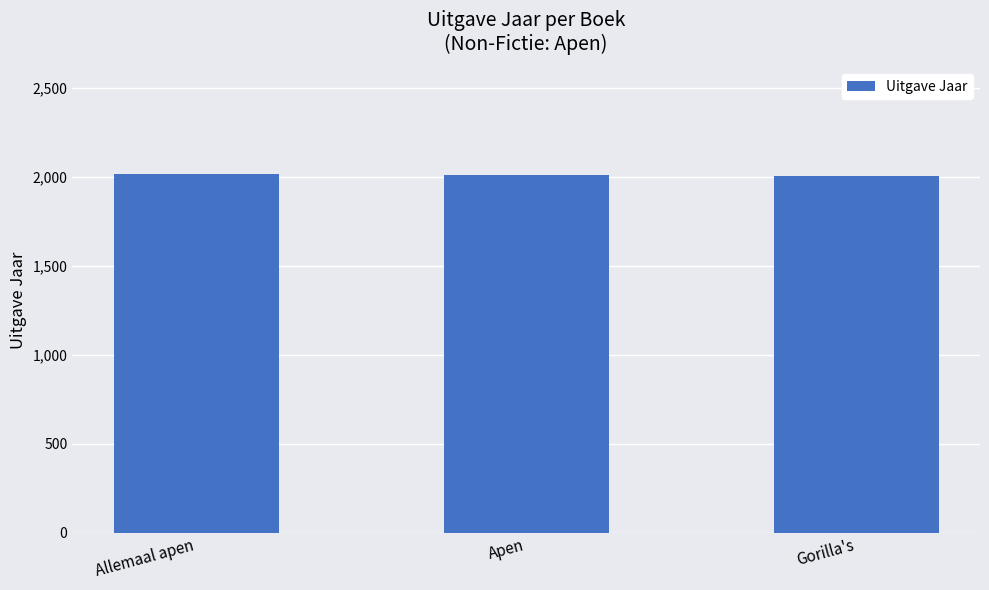

Approximately how many times larger is the value at Allemaal apen compared to Apen?

1.0